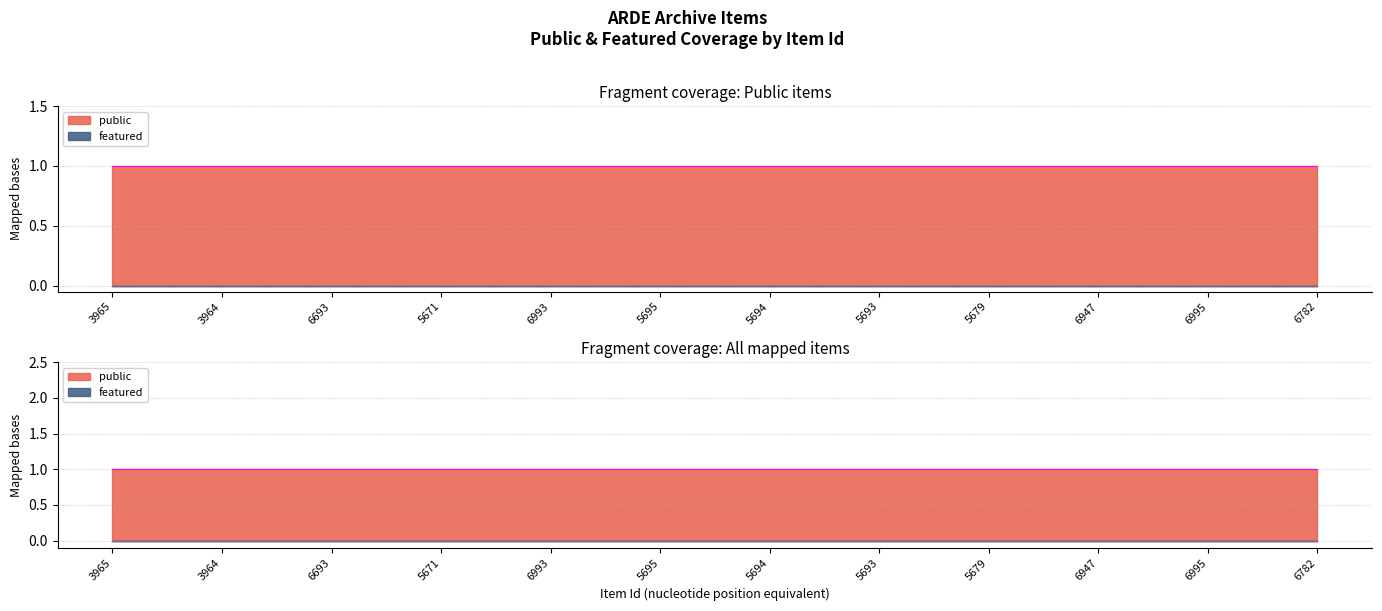

Reading left to right, extract all data points from this chart.

public: 3965=1	3964=1	6693=1	5671=1	6993=1	5695=1	5694=1	5693=1	5679=1	6947=1	6995=1	6782=1
featured: 3965=0	3964=0	6693=0	5671=0	6993=0	5695=0	5694=0	5693=0	5679=0	6947=0	6995=0	6782=0